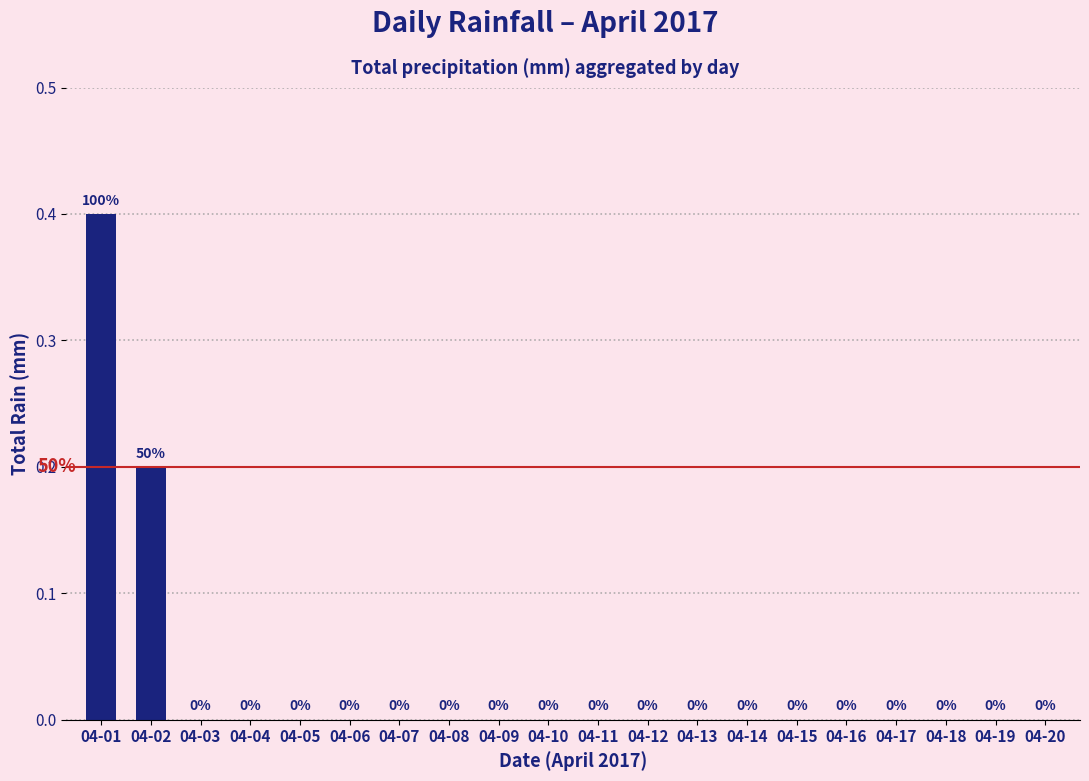

What is the maximum value shown in the chart?

0.4